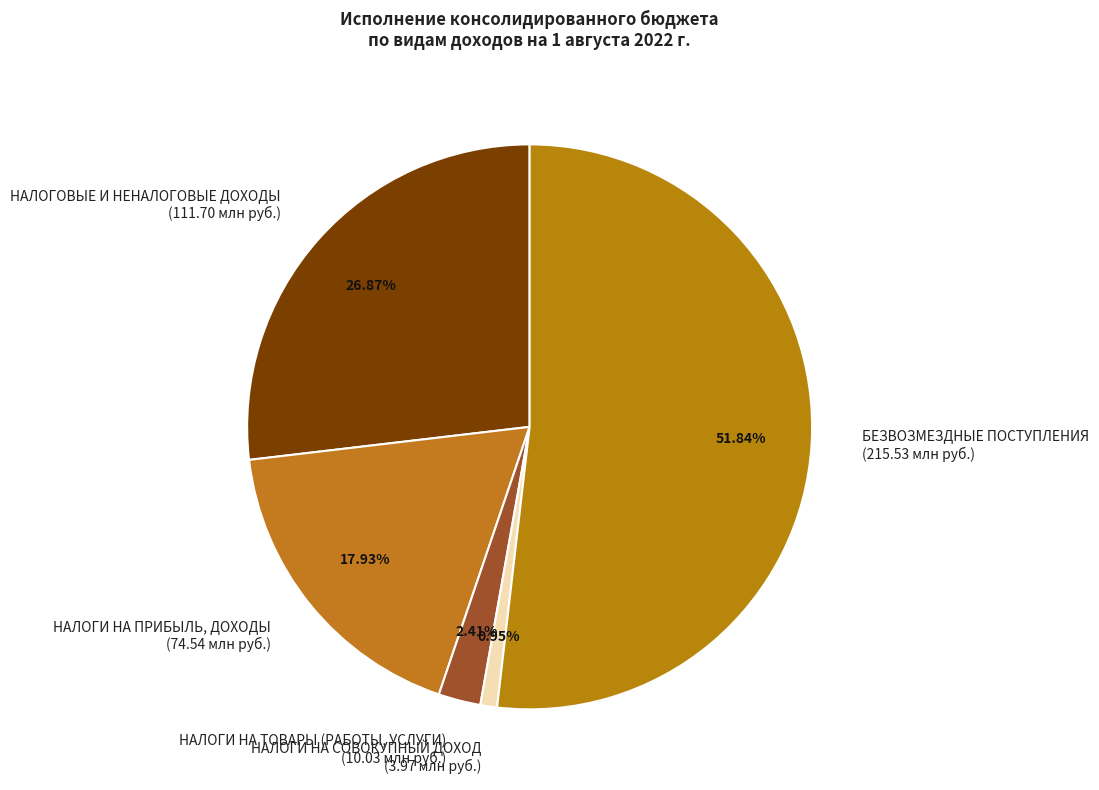

To the nearest percent, what is the difference between the largest and smallest slice percentages?

51%